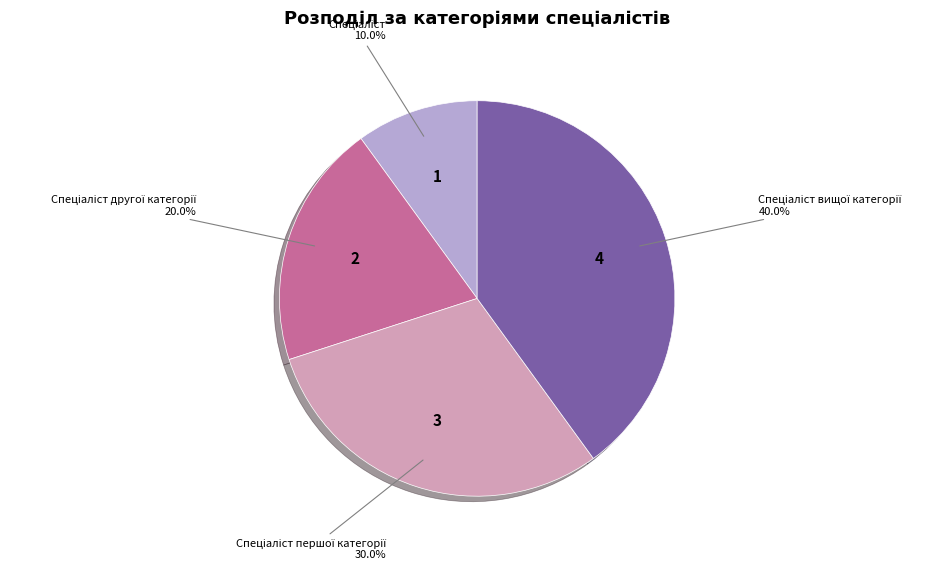

How many slices are in this pie chart?

4